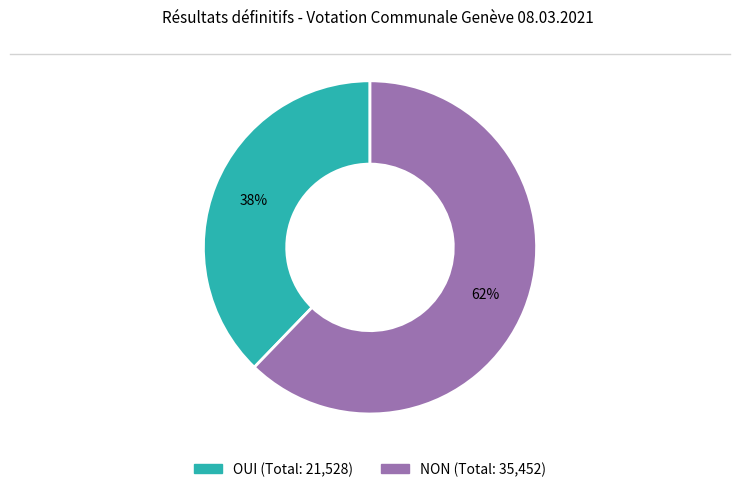

Is there a majority slice in this chart?

Yes